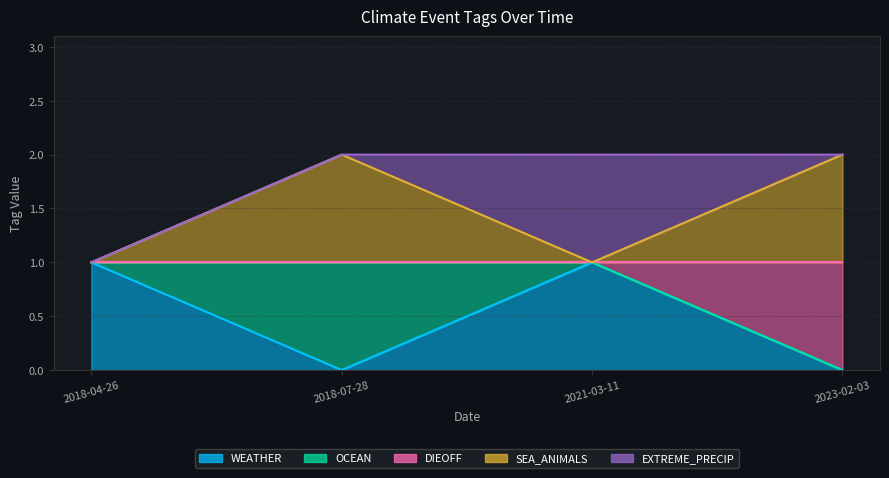

How many data points in SEA_ANIMALS are less than 2?

2